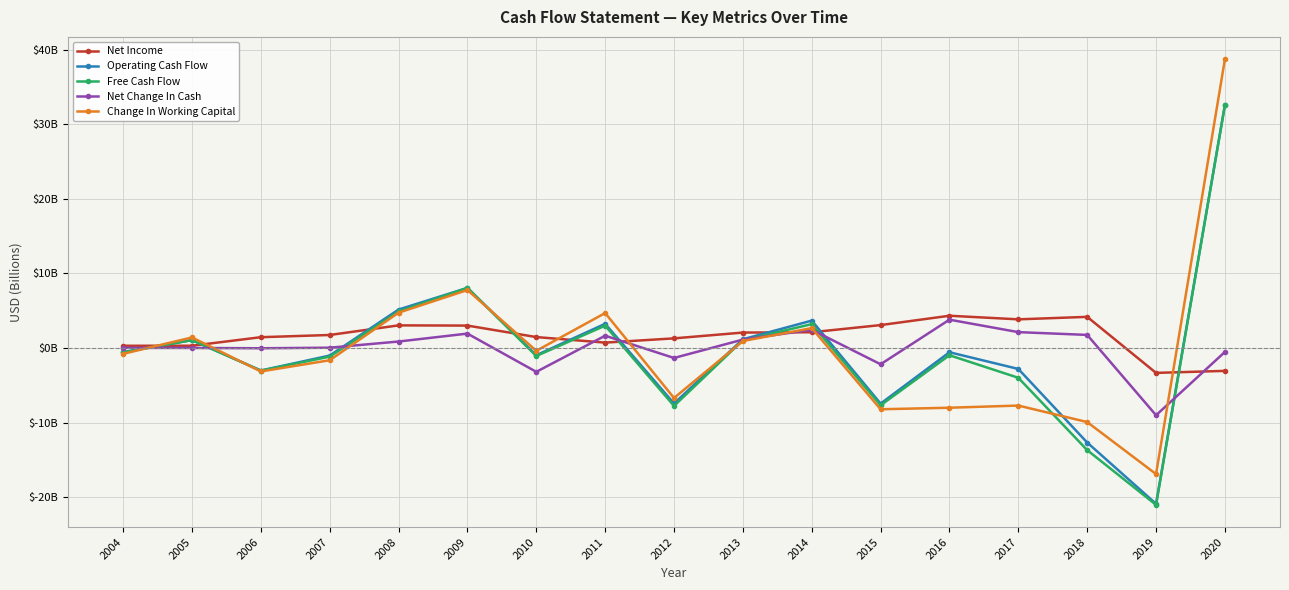

What are all the series names shown in the legend?

Net Income, Operating Cash Flow, Free Cash Flow, Net Change In Cash, Change In Working Capital